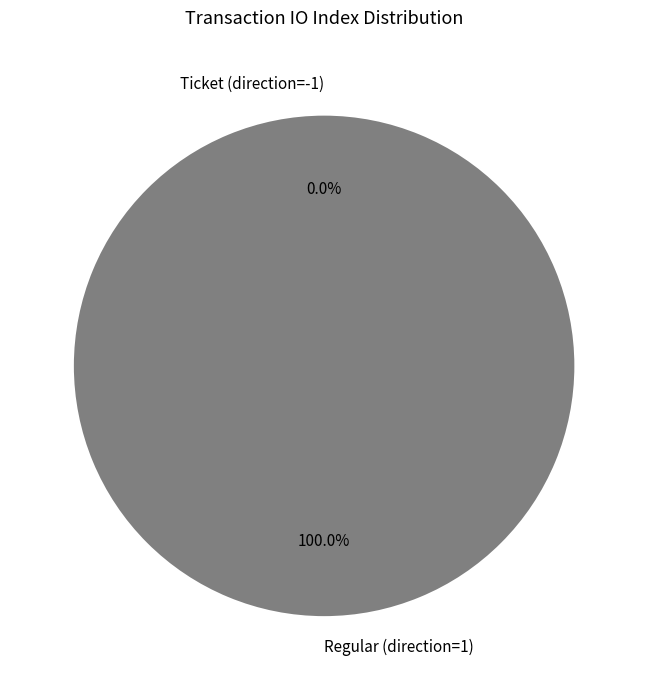

Which has a higher value, Ticket (direction=-1) or Regular (direction=1)?

Regular (direction=1)